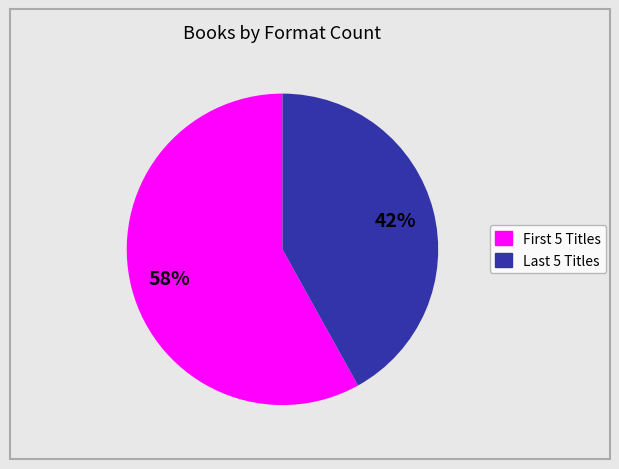

To the nearest percent, what is the average slice percentage?

50%